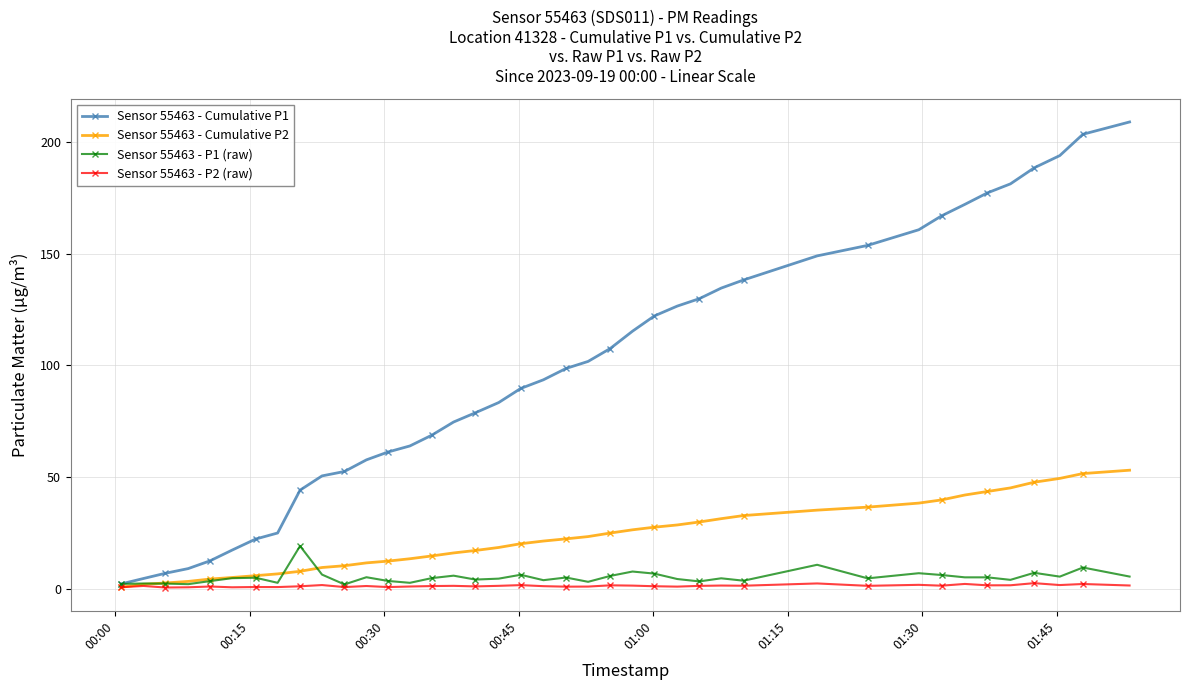

Which series has the largest total across all categories?

Sensor 55463 - Cumulative P1